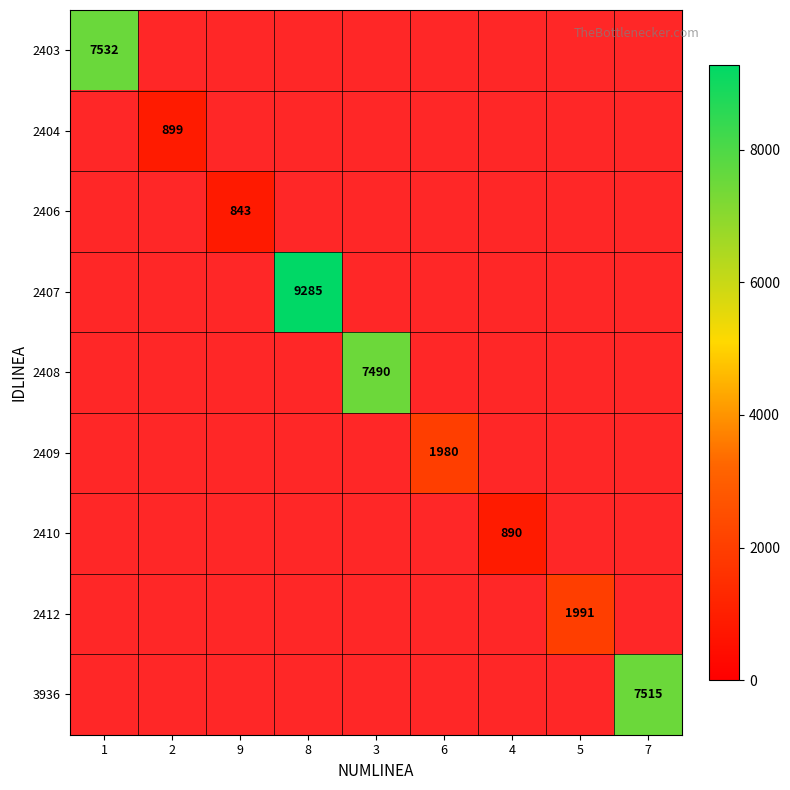

Is it true that 3936 equals 0.0 at 2?

True